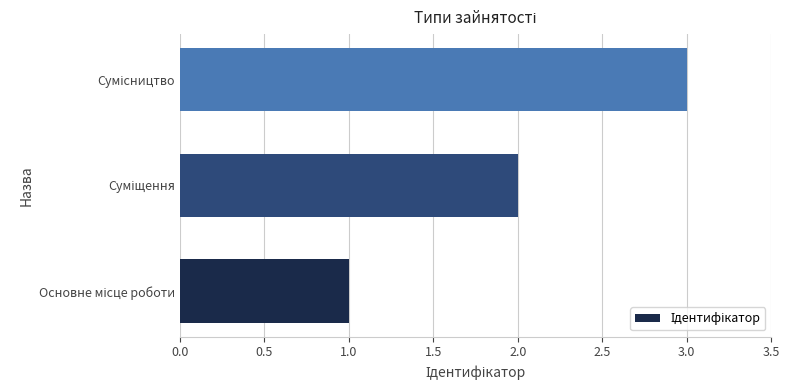

What is the greatest value displayed?

3